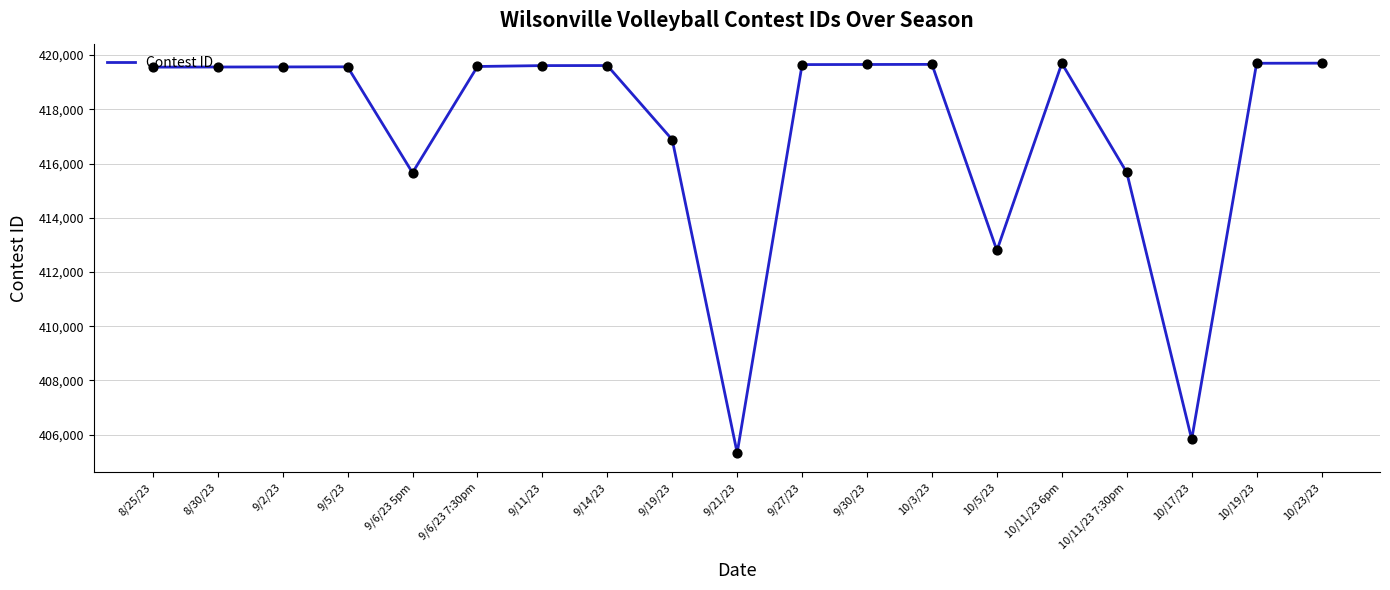

What is the ratio of the value at 10/23/23 to the value at 10/19/23?

1.0